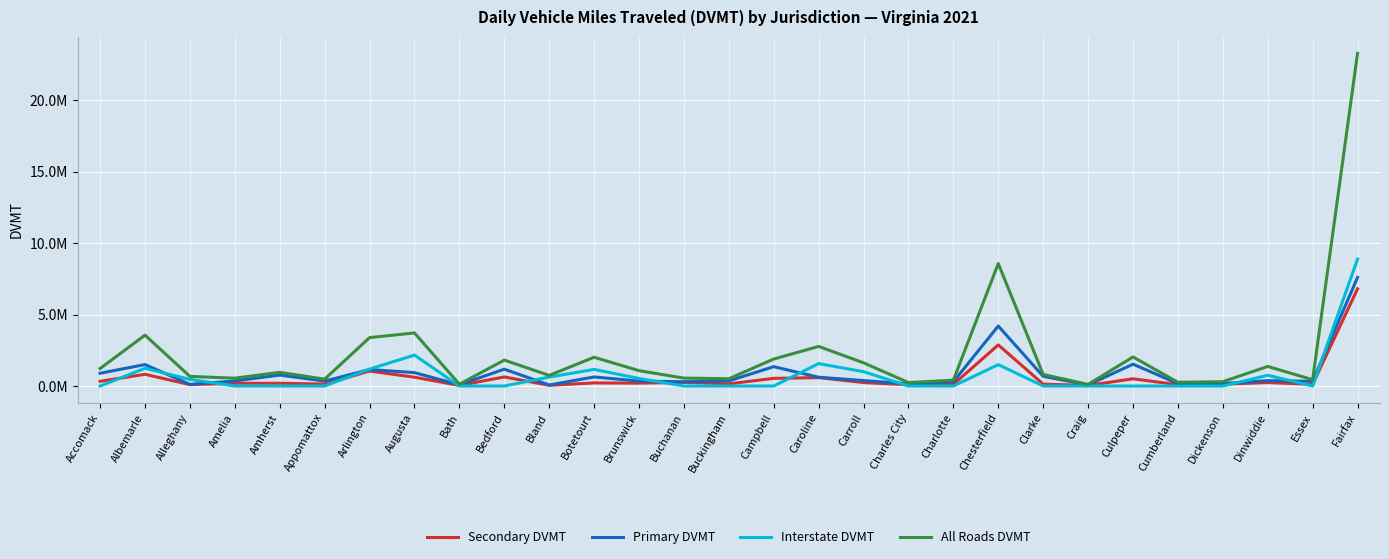

Which has a higher value, Brunswick or Accomack?

Accomack